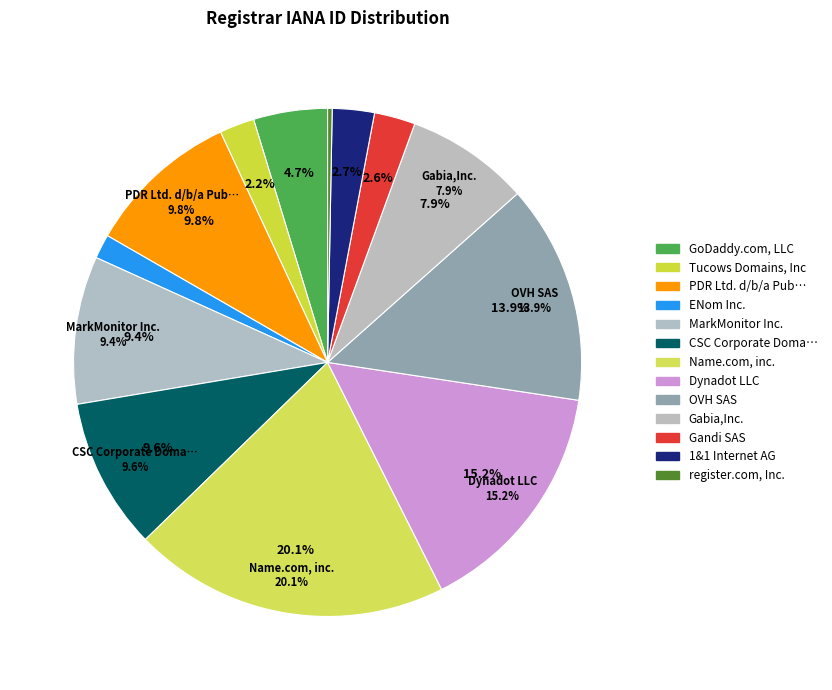

Combined, do 1&1 Internet AG and Name.com, inc. account for over 50%?

No